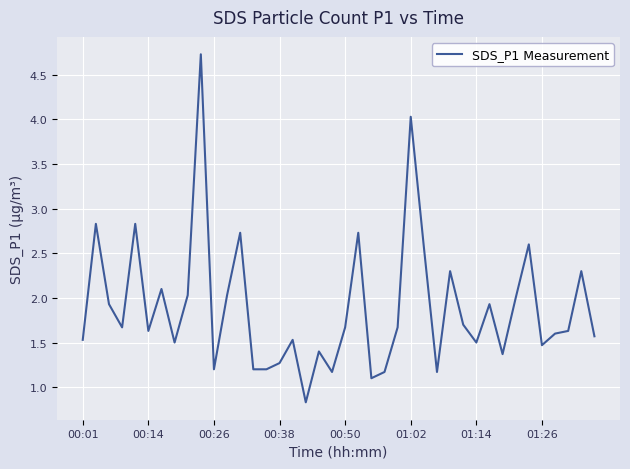

What is the maximum value shown in the chart?

4.7